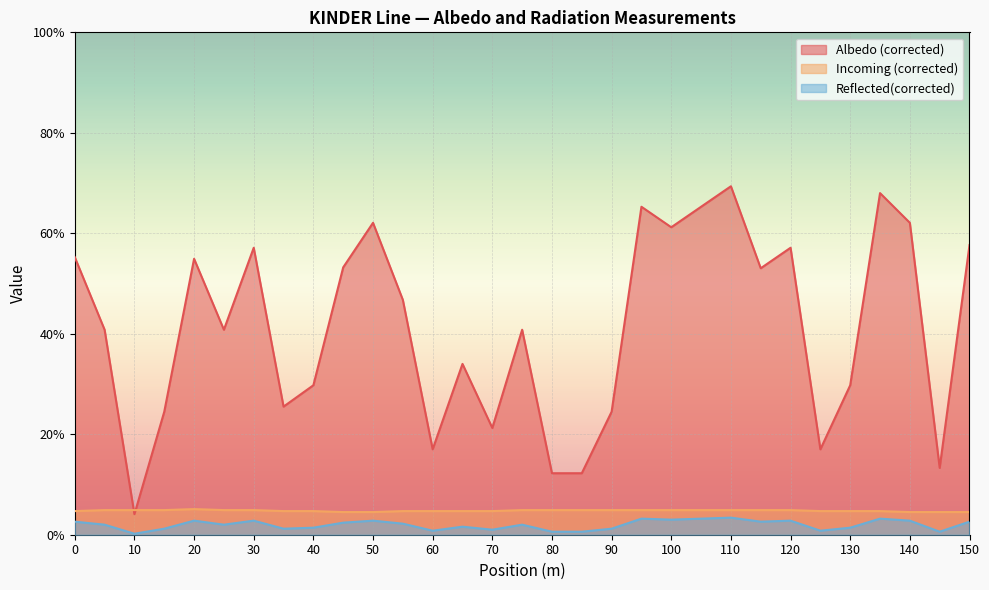

Does the chart display data point markers on the line(s)?

No